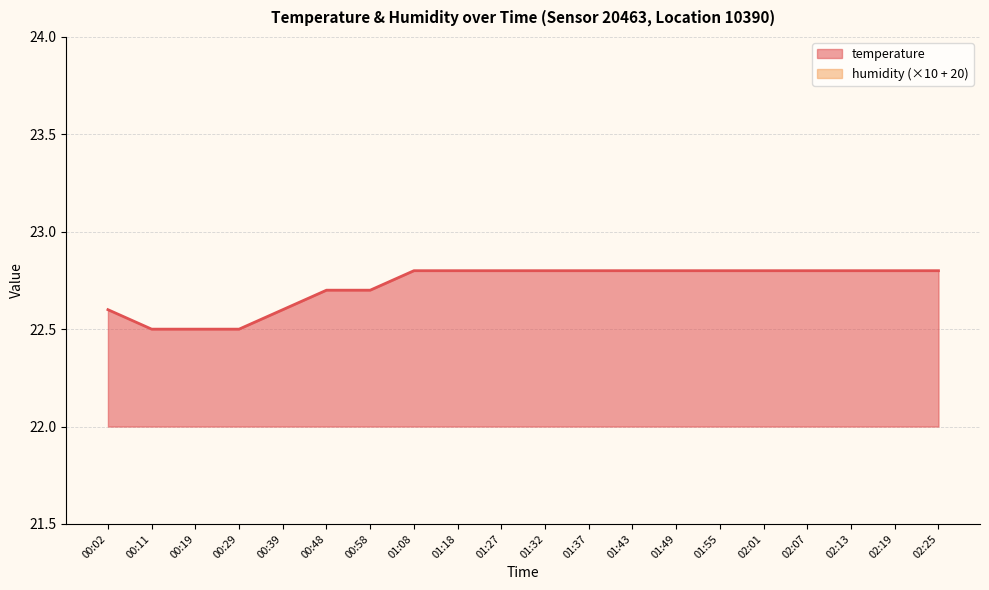

Where is the data nearest to the value 22?

00:11